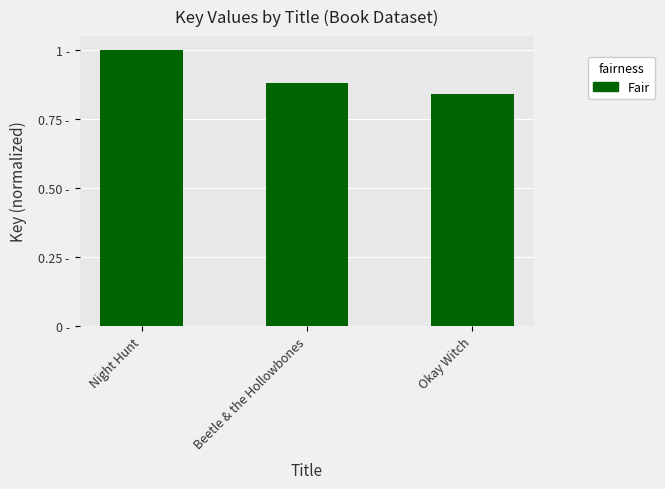

Does the chart contain any negative values?

No